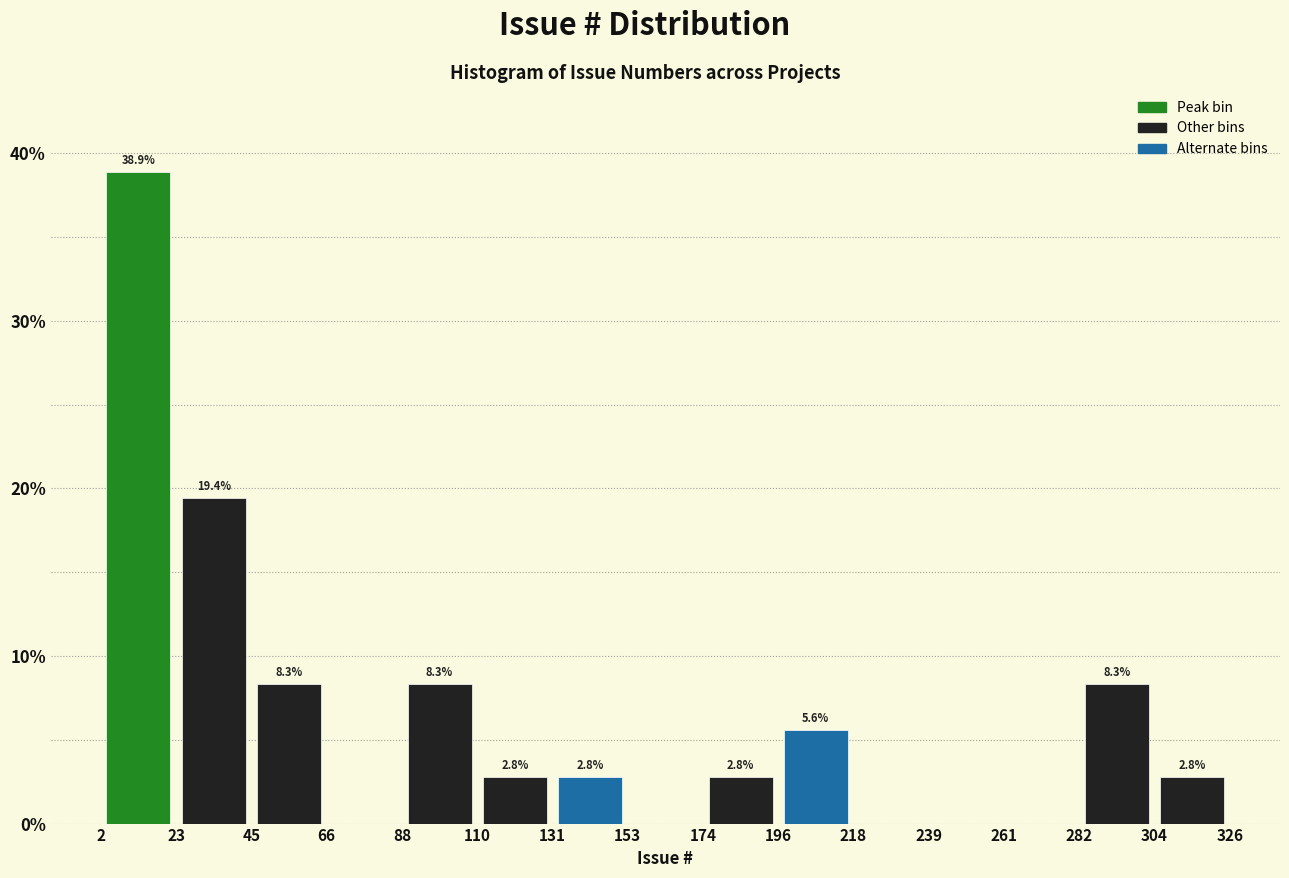

Over which range of the x-axis is the bar tallest?

2 to 23